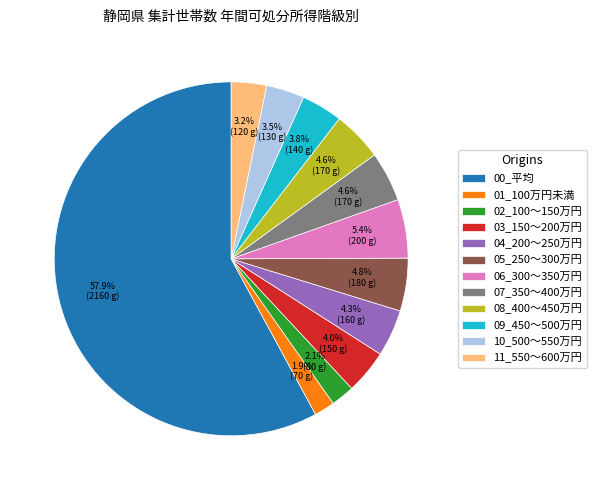

Does 00_平均 account for over 50% of the chart?

Yes